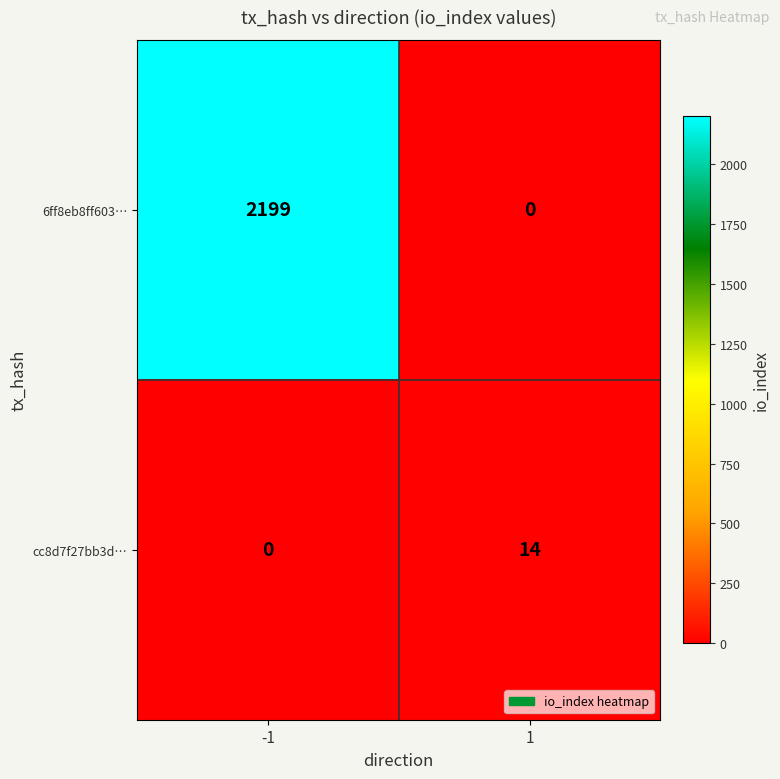

What is the difference between the maximum and minimum values in the cc8d7f27bb3d… series?

14